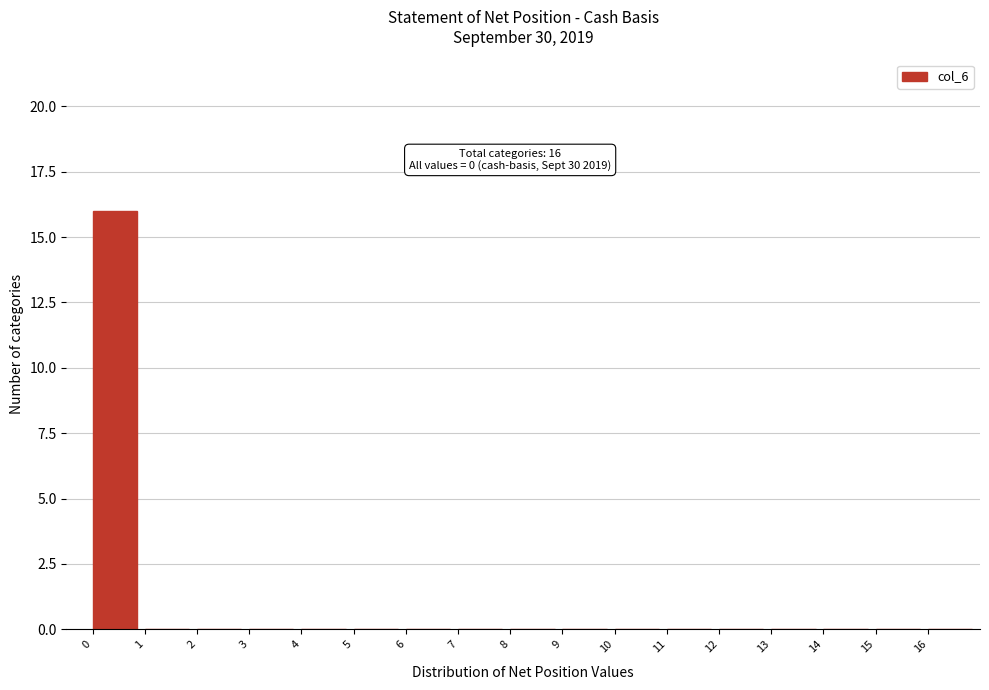

Which range on the x-axis has the tallest bar?

0 to 1